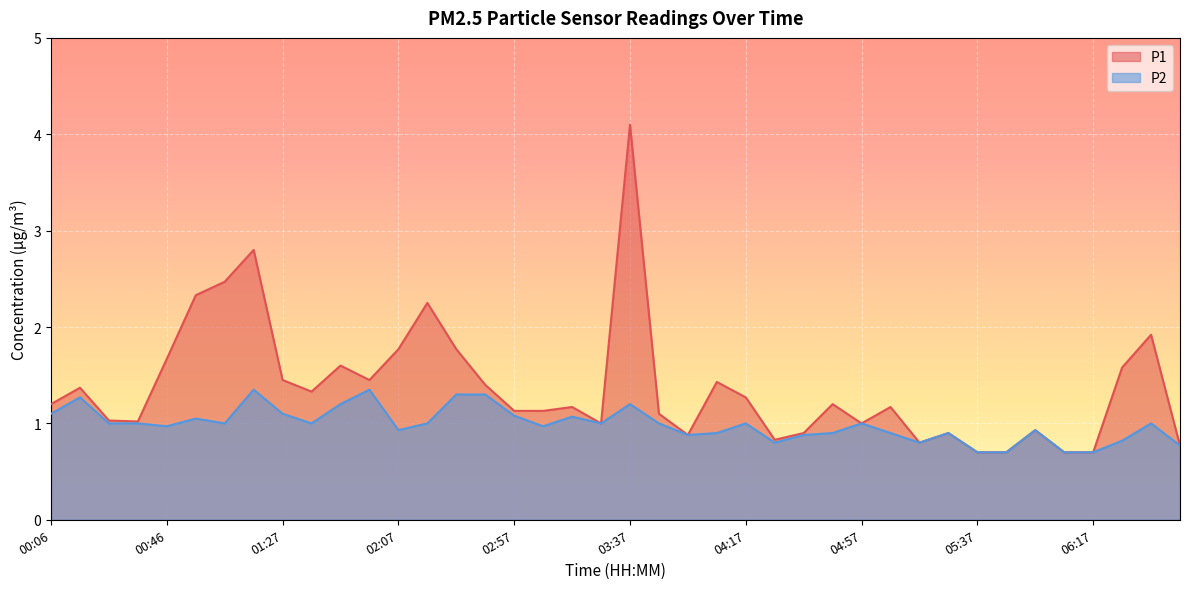

What is the sum of the P1 values at 04:57 and 01:57?

2.5